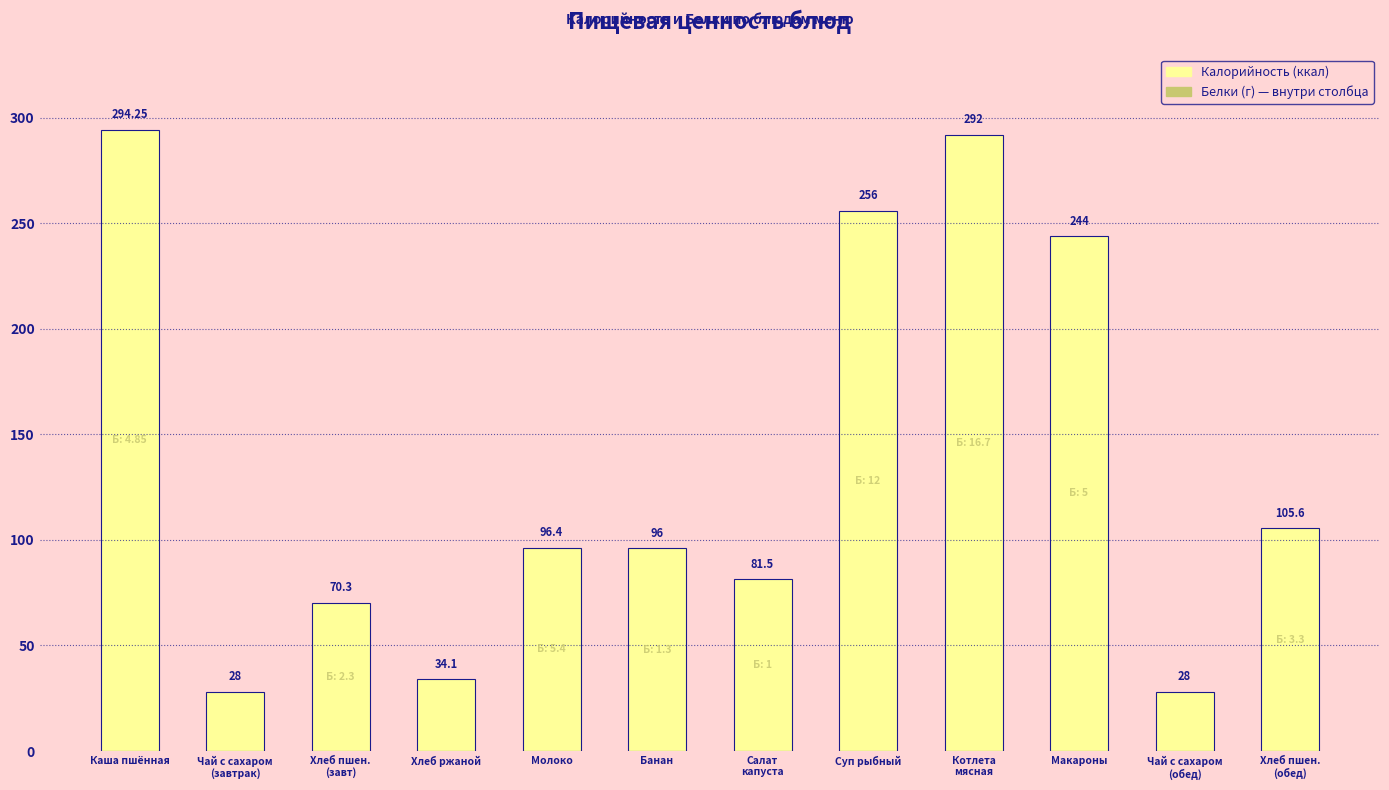

What is the value of the 3rd bar from the left?

70.3